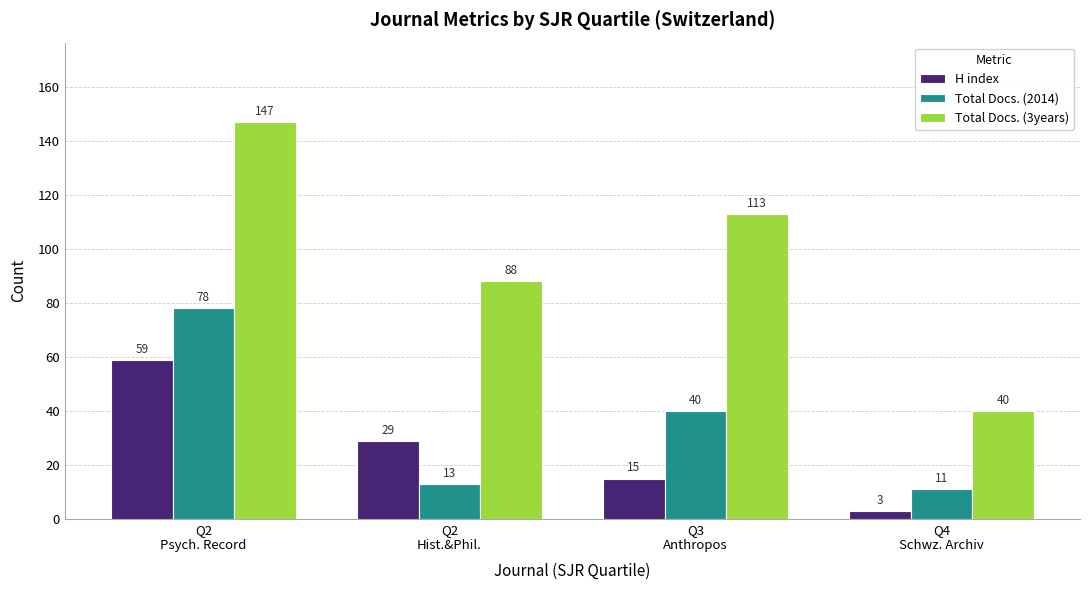

Are the bars horizontal?

No